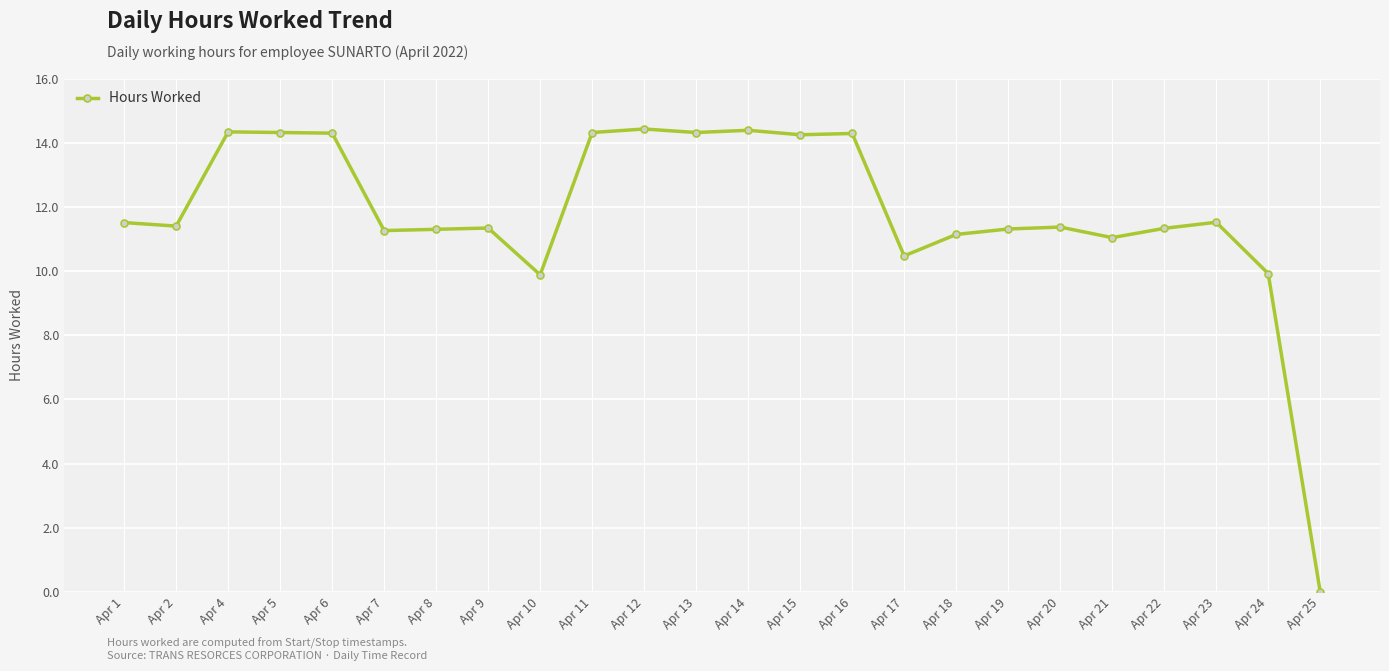

What is the sum of the values at Apr 10 and Apr 19?

21.2